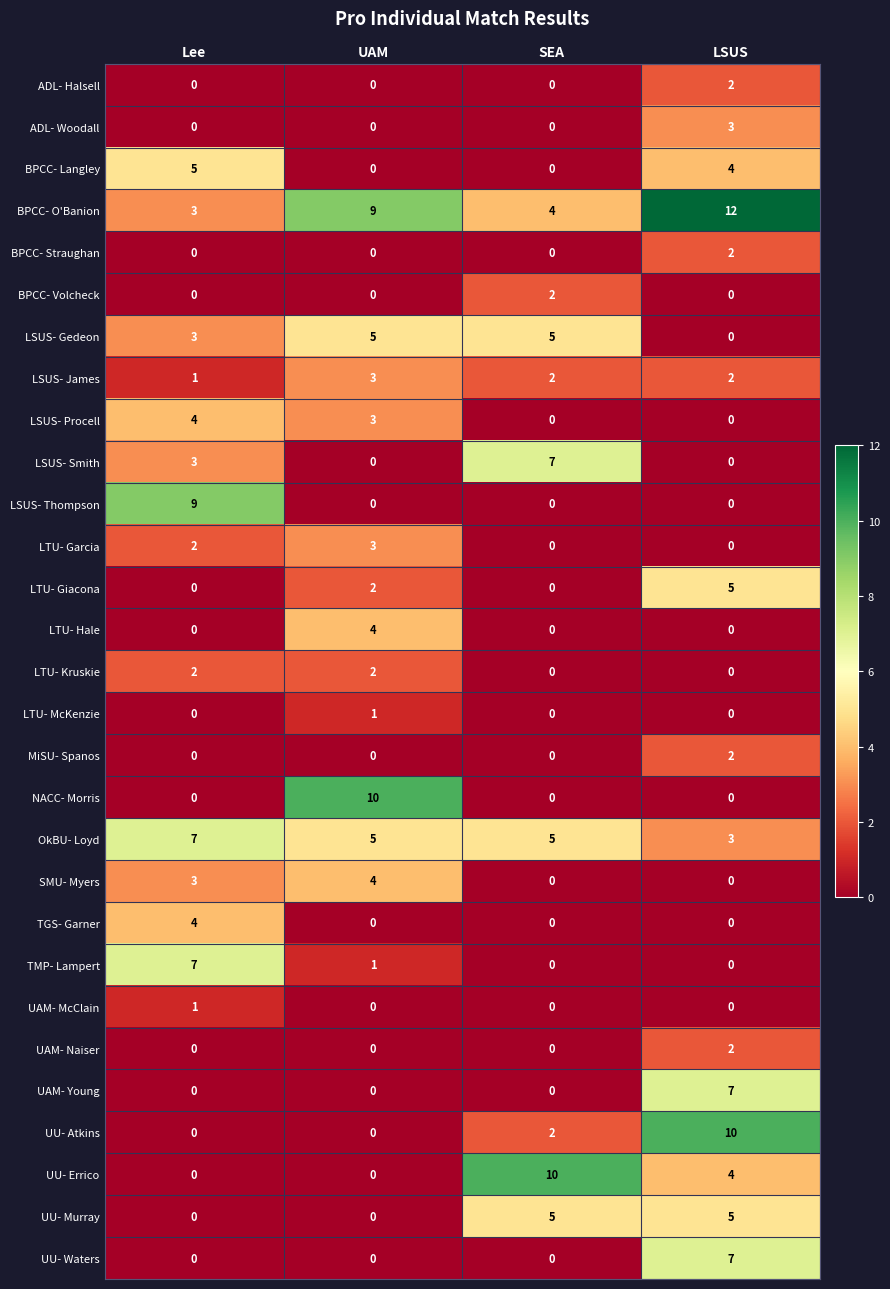

What is the spread (max minus min) of values at UAM?

10